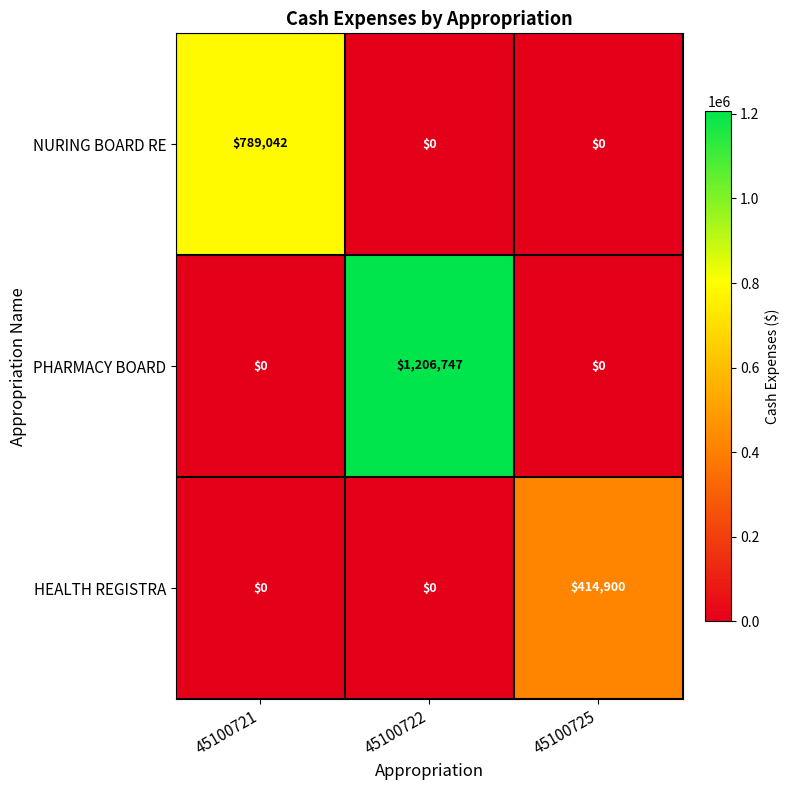

At how many categories does at least one series exceed 80666?

3